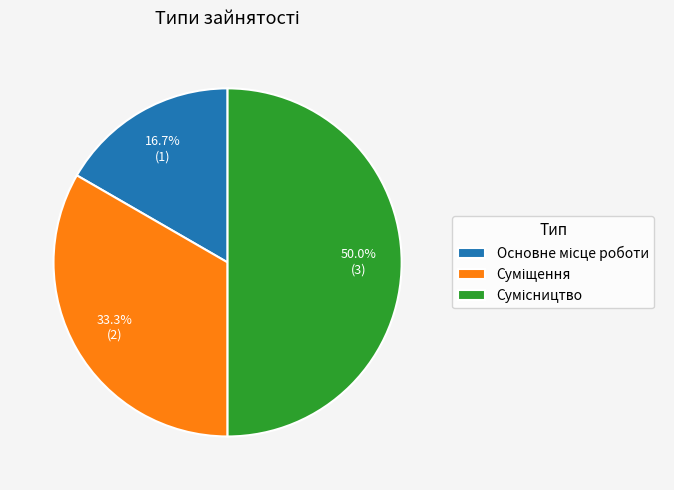

Does Сумісництво represent more than half of the total?

No